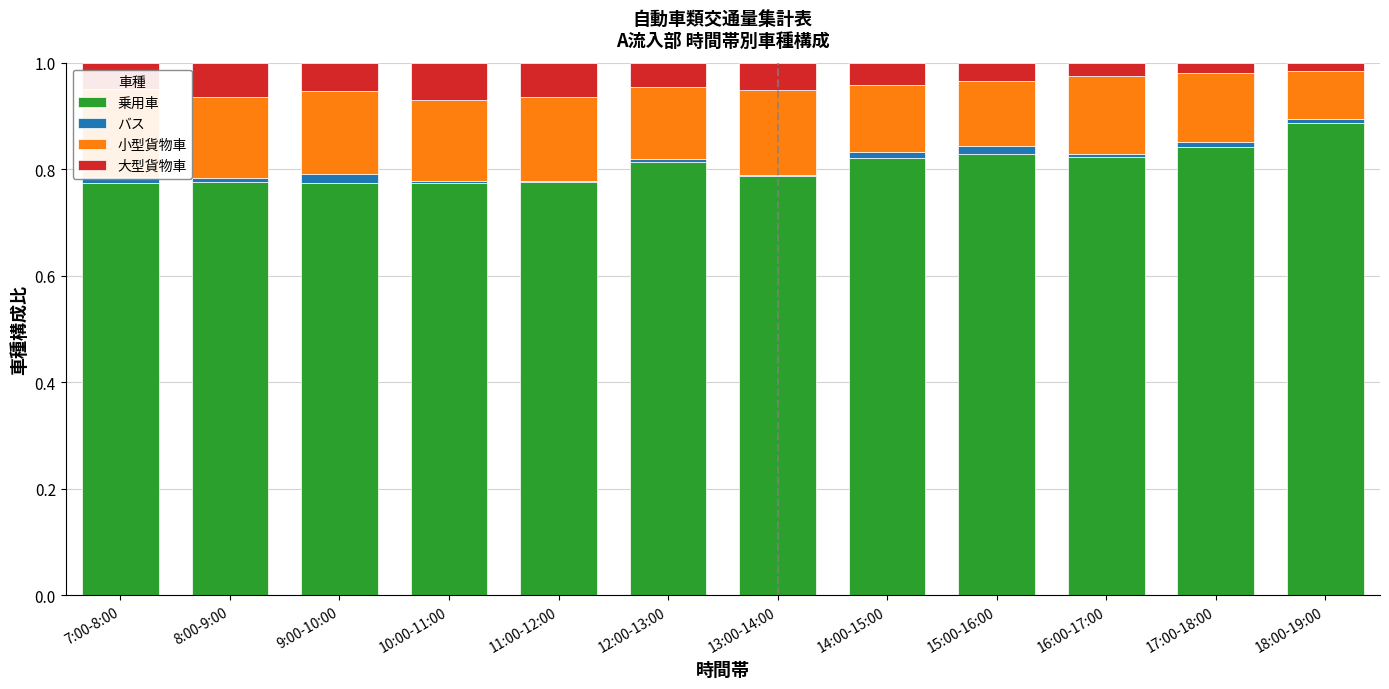

Which series has the largest range (max minus min)?

乗用車